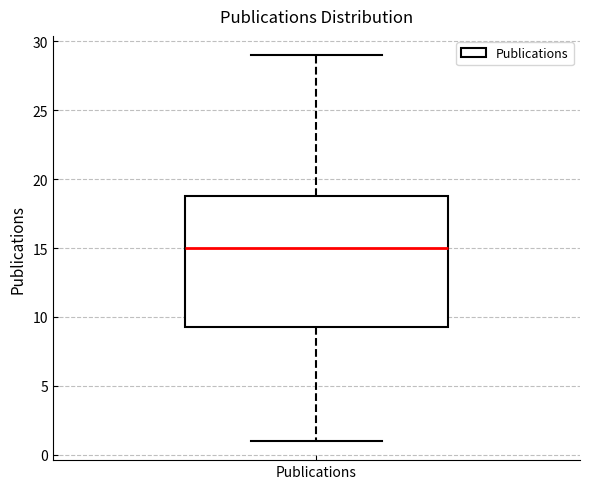

Transcribe this box plot: give where the median line is, the range the box spans, and where the two whiskers end, as read against the y-axis. The values are not printed on the chart, so give them approximately, as read against the axis.

median 15.0, box 9.5 to 19.0, whiskers 1.0 to 29.0